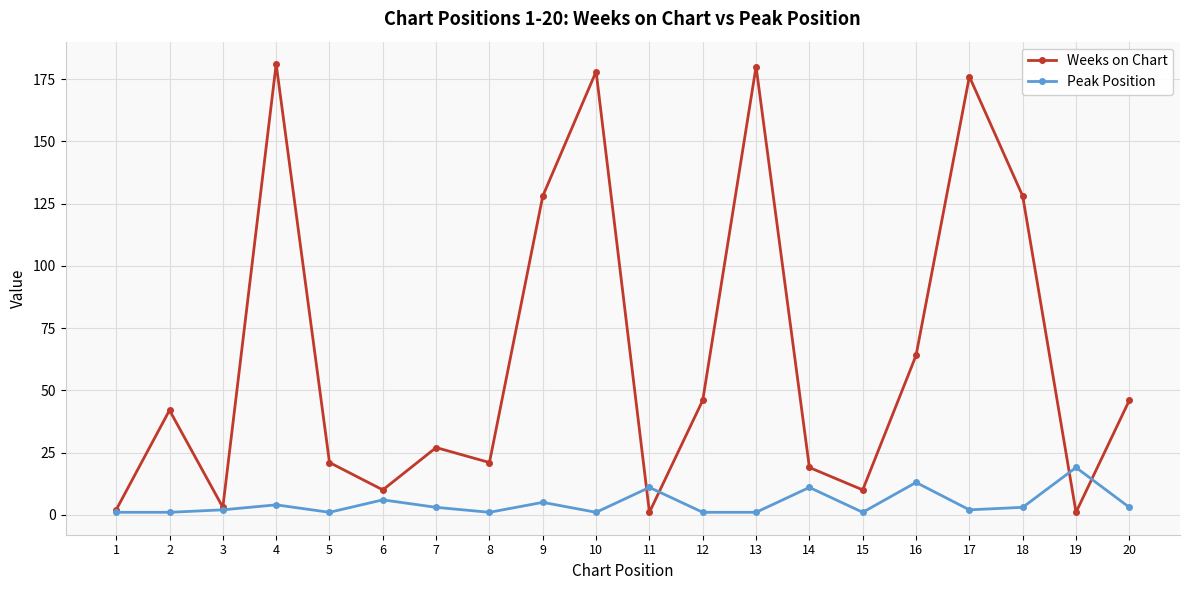

List the series in order of their peak value, highest first.

Weeks on Chart, Peak Position